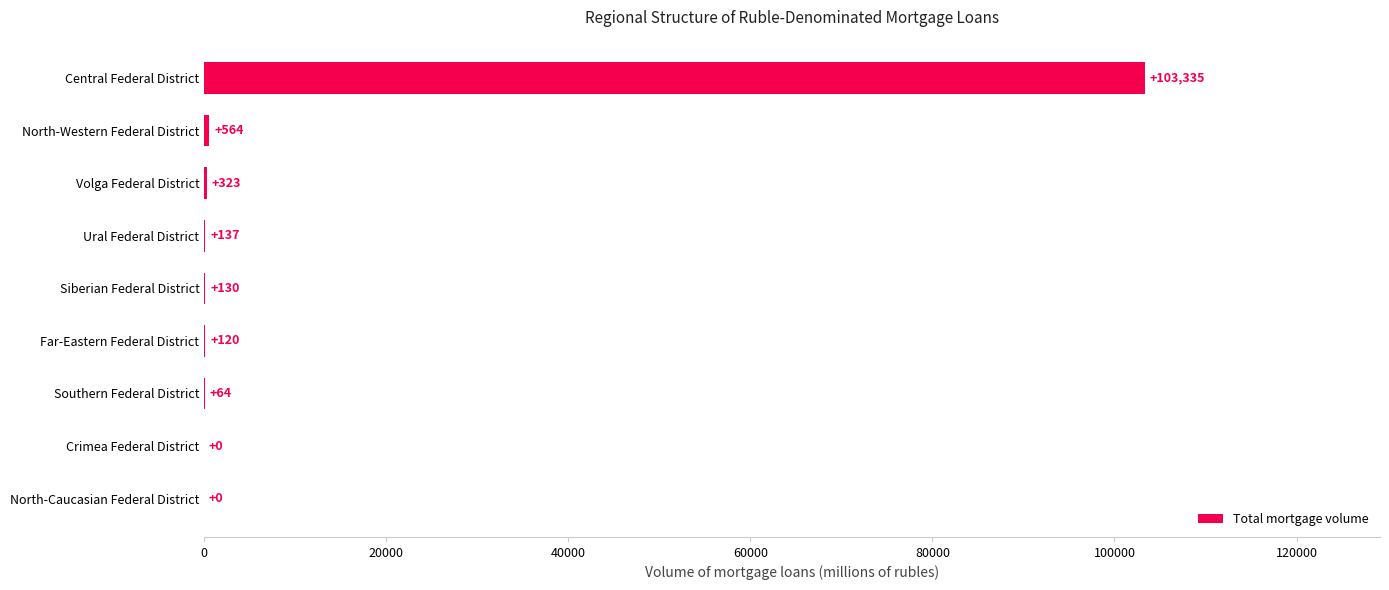

Reading bottom to top, what are all the values shown in this chart?

North-Caucasian Federal District=0	Crimea Federal District=0	Southern Federal District=64	Far-Eastern Federal District=120	Siberian Federal District=130	Ural Federal District=137	Volga Federal District=323	North-Western Federal District=564	Central Federal District=103335